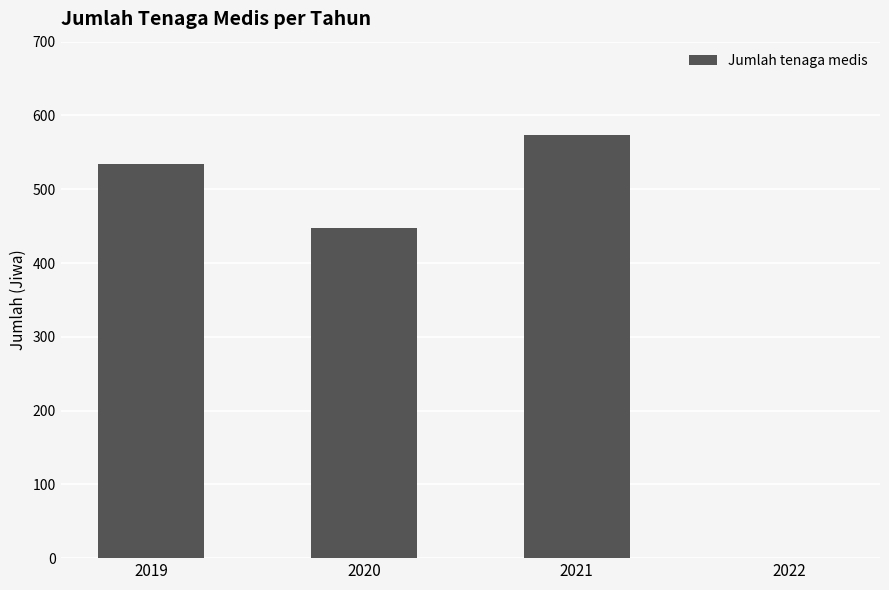

How many values are above zero?

3